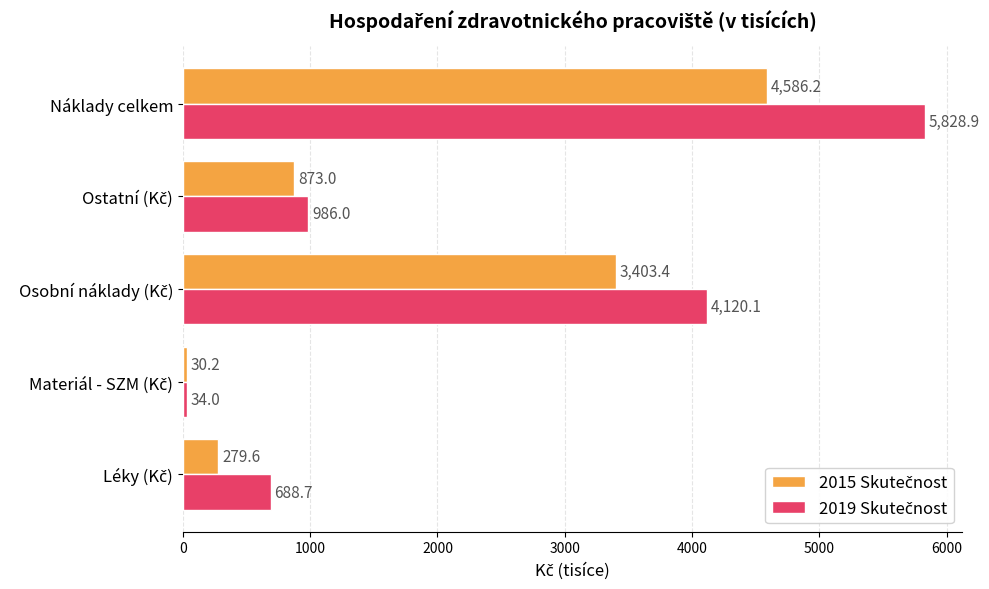

At how many categories does at least one series exceed 785?

3